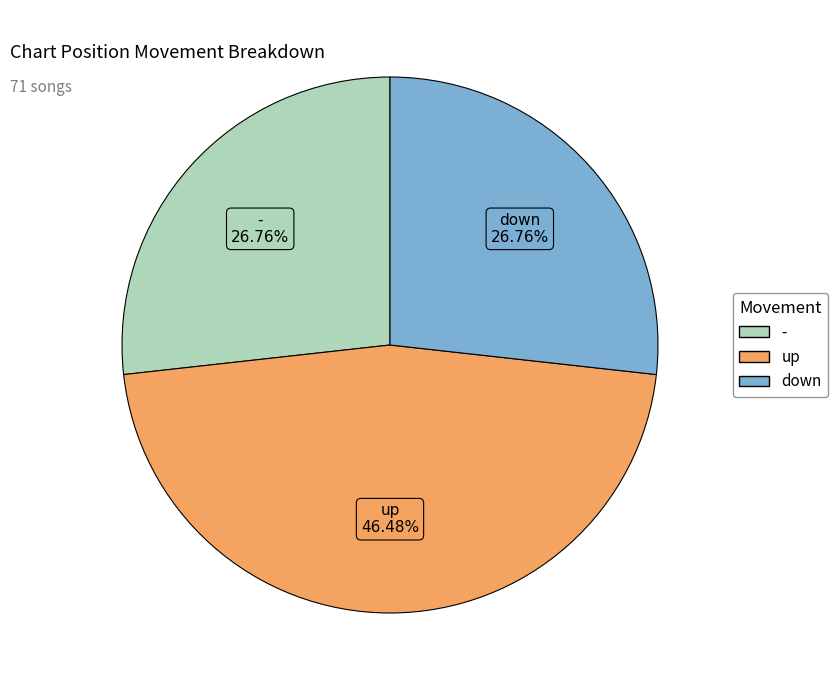

To the nearest percent, what is the difference between the largest and smallest slice percentages?

20%